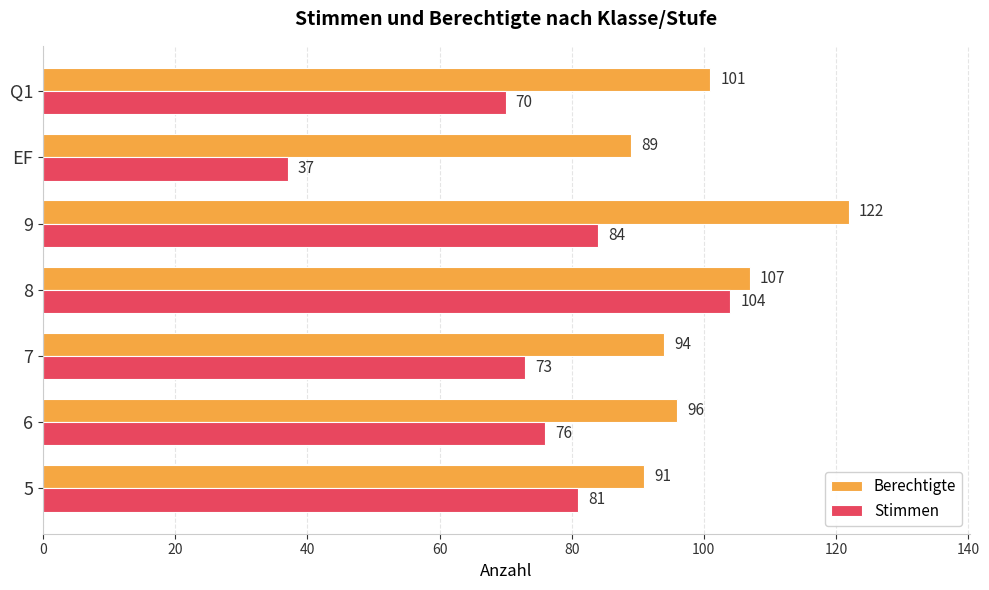

What is the difference between the second highest and second lowest values in the Stimmen series?

14